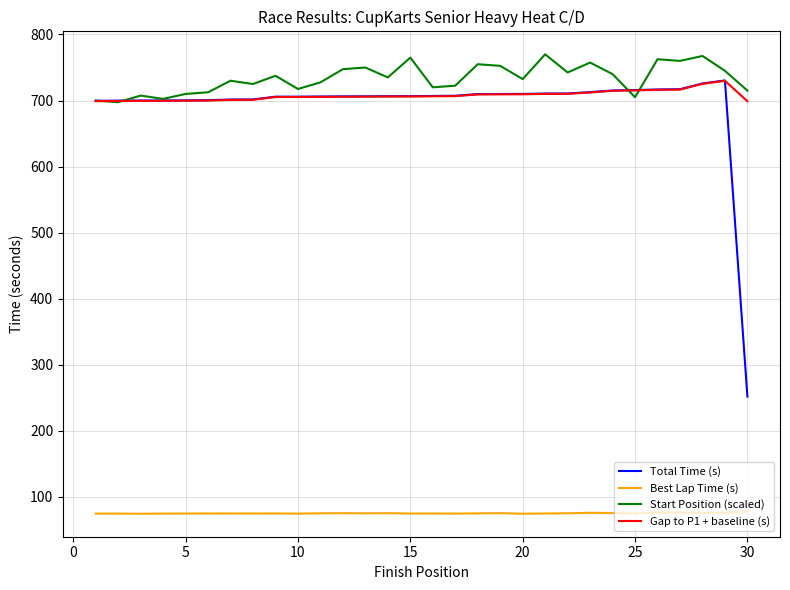

What is the highest value of the Total Time (s) series?

730.4